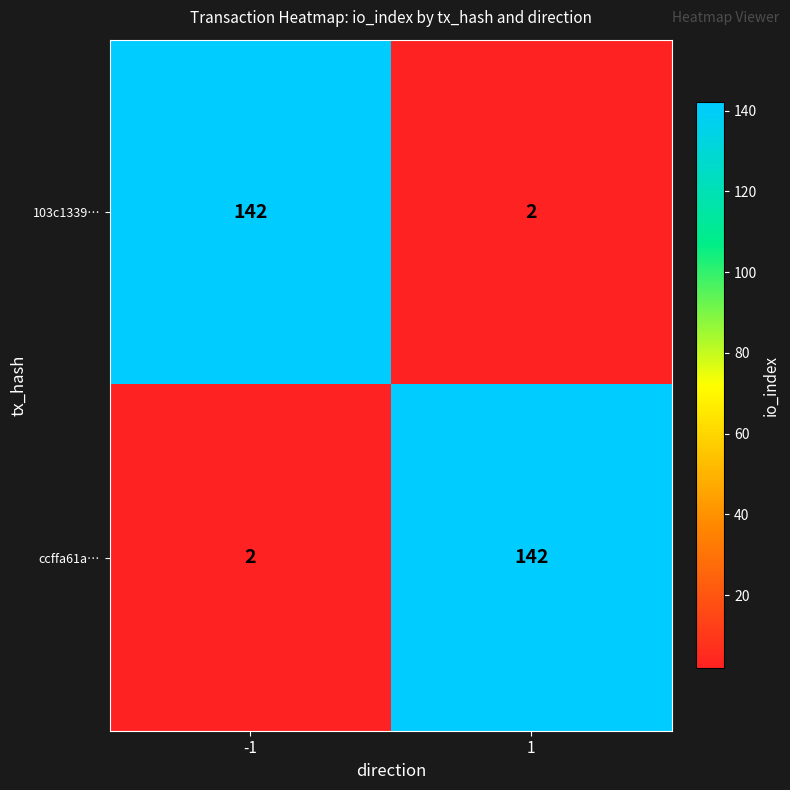

What is the total value across all series at -1?

144